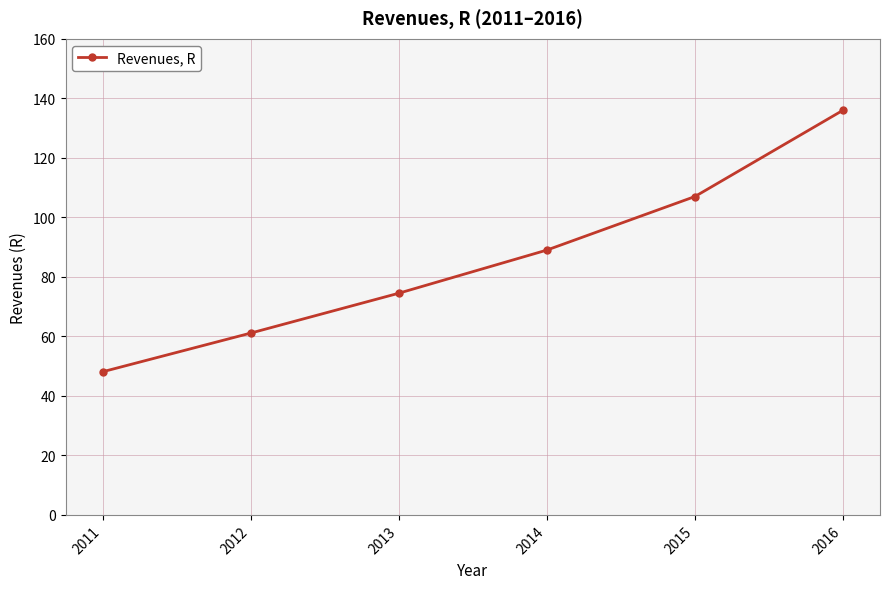

At which category does the chart reach its minimum across all series?

2011